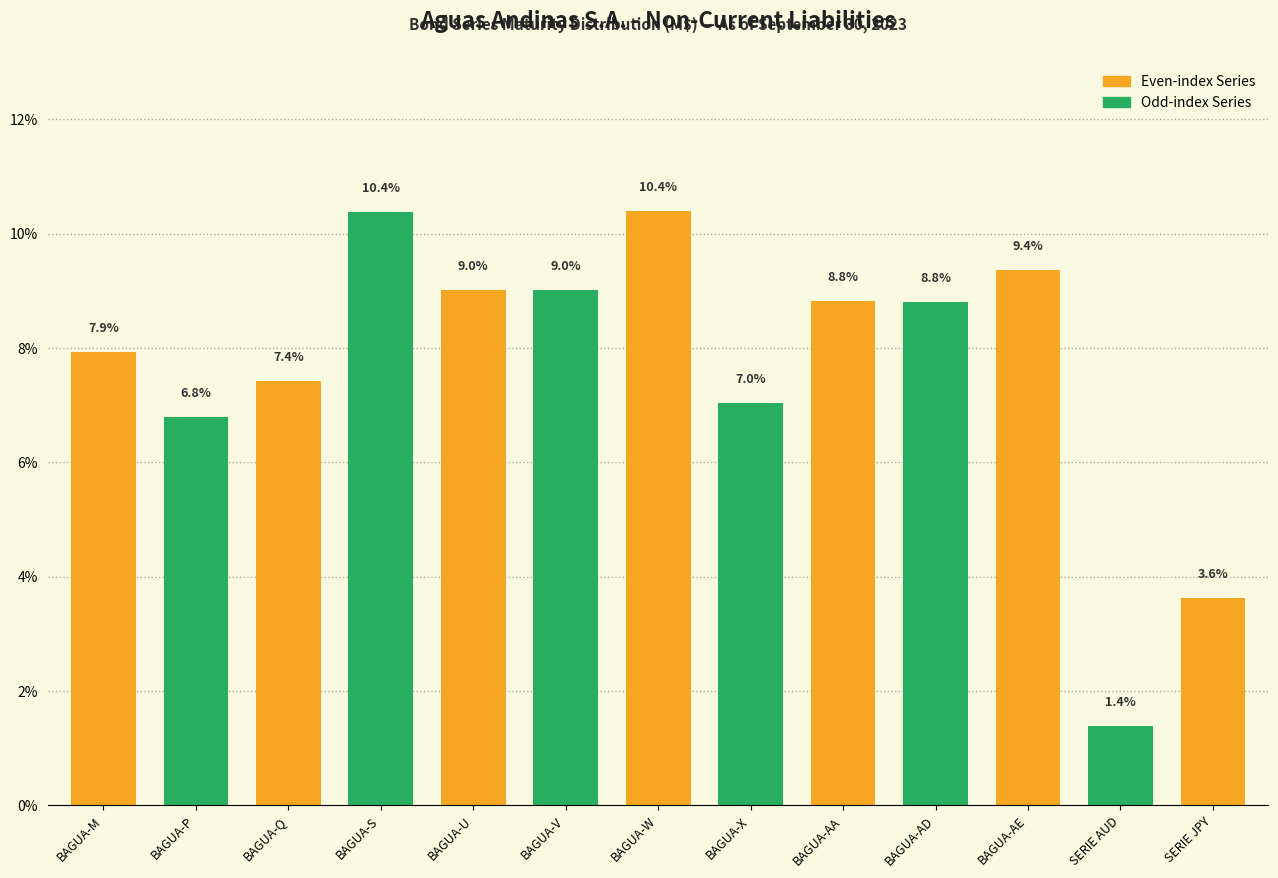

Reading left to right, extract all data points from this chart.

7.9	6.8	7.4	10.4	9.0	9.0	10.4	7.0	8.8	8.8	9.4	1.4	3.6